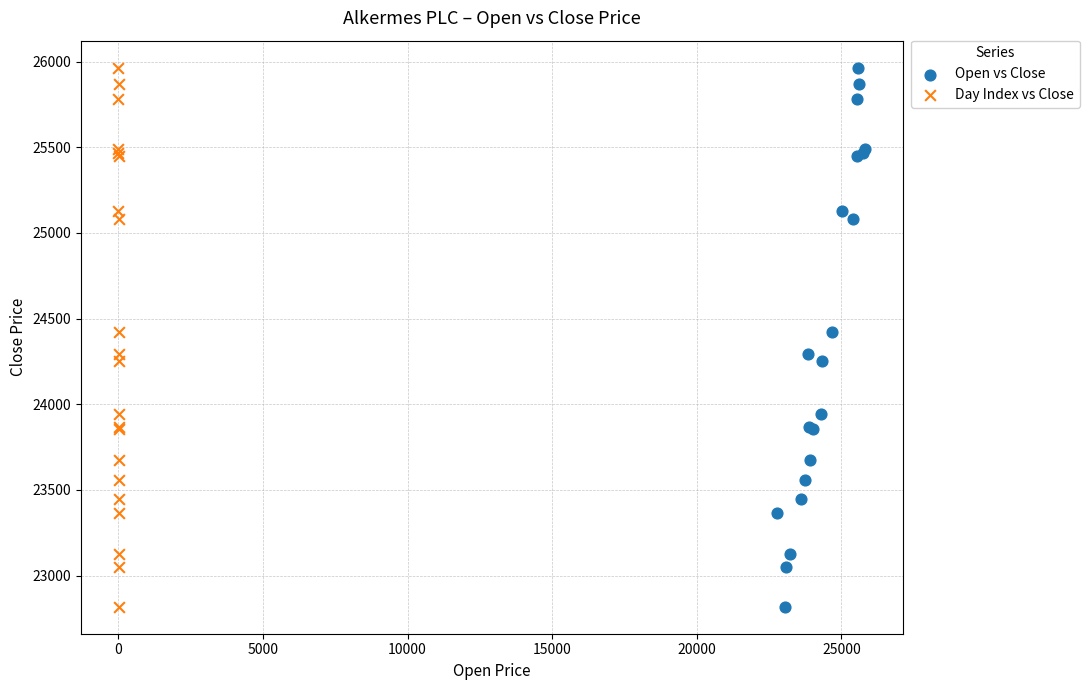

What are all the series names shown in the legend?

Open vs Close, Day Index vs Close